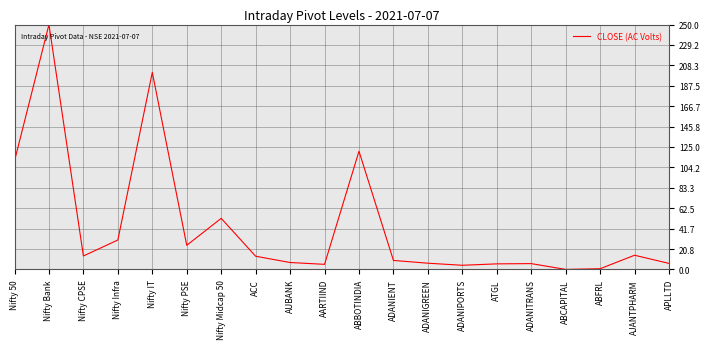

Approximately how many times larger is the value at ATGL compared to ADANIPORTS?

1.3